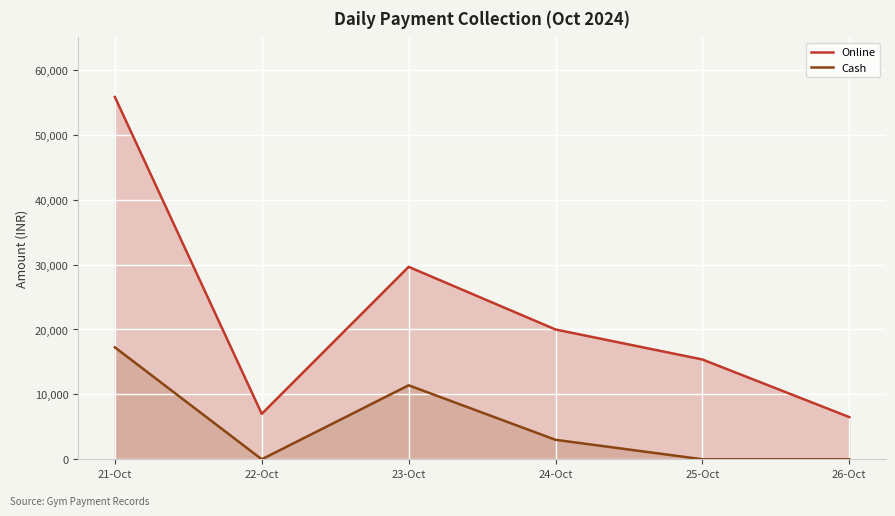

Which category has the lowest value in the Online series?

26-Oct